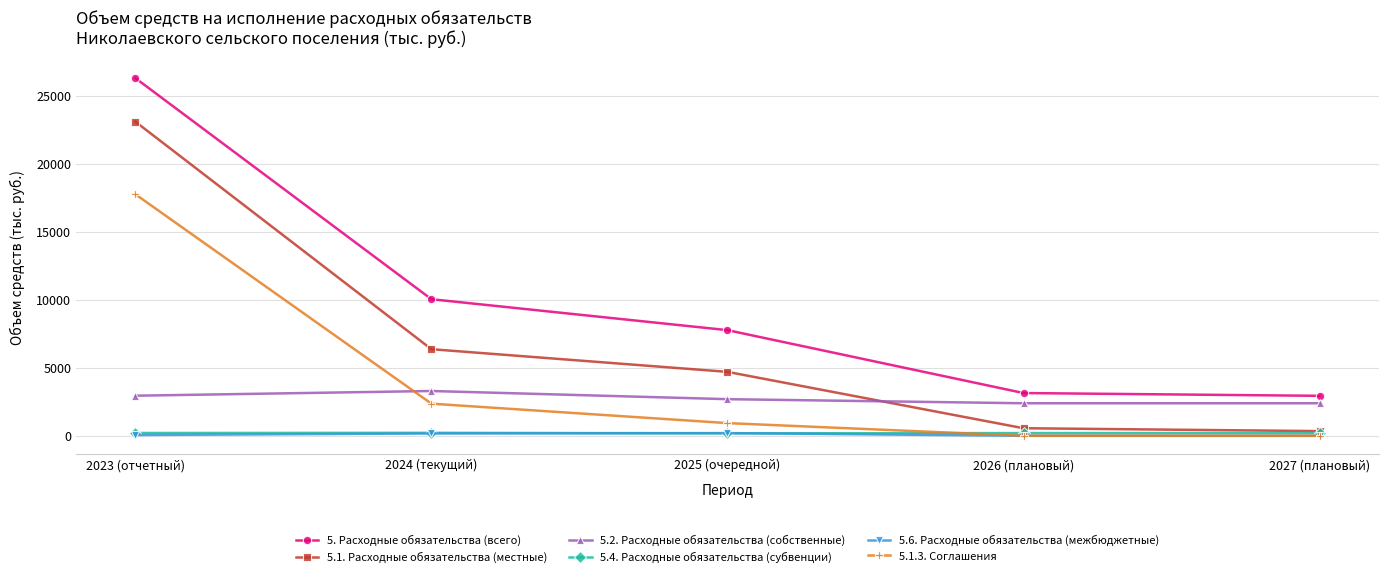

Between which two adjacent categories do 5.4. Расходные обязательства (субвенции) and 5.1.3. Соглашения first intersect?

2025 (очередной) and 2026 (плановый)